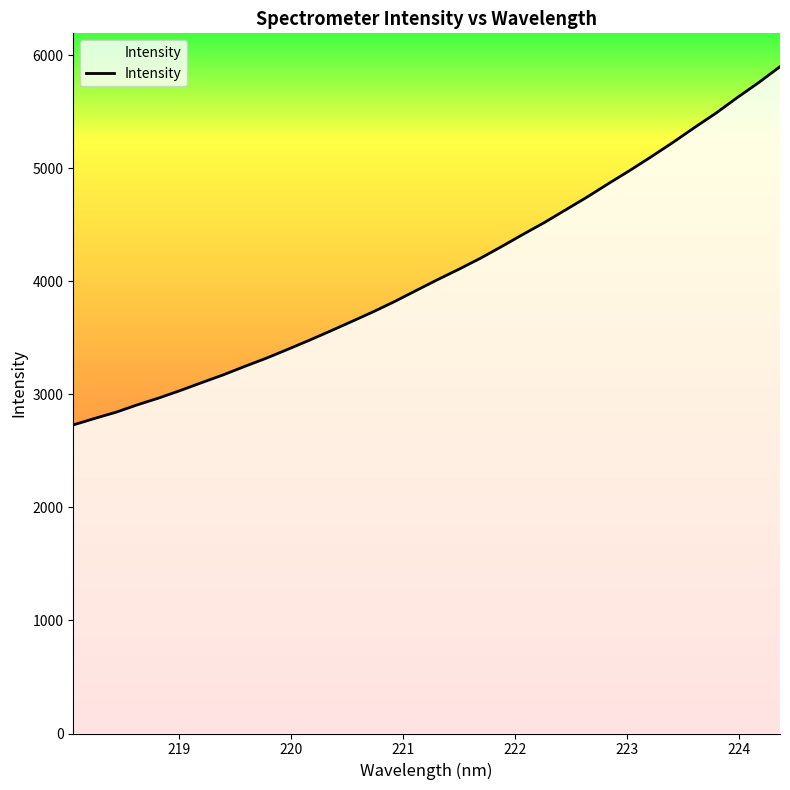

What is the difference between the maximum and minimum values?

3170.0